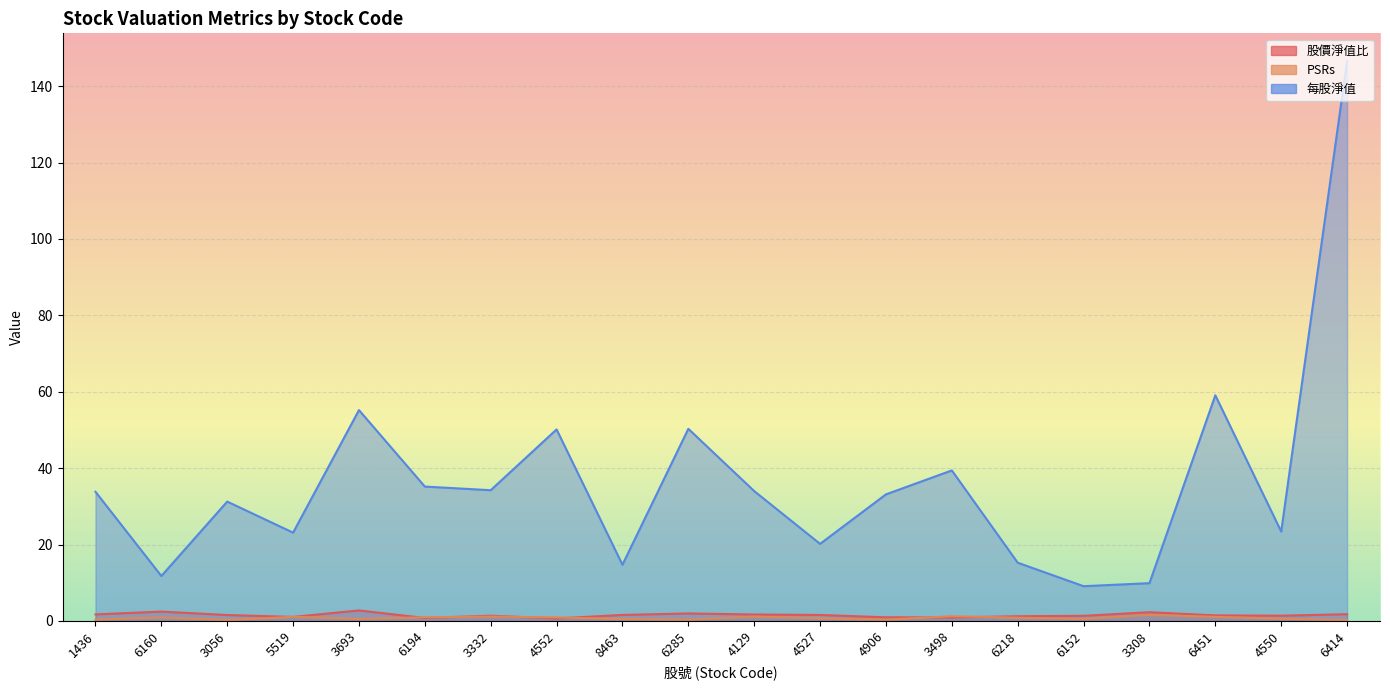

What is the label of the 3rd point from the left?

3056